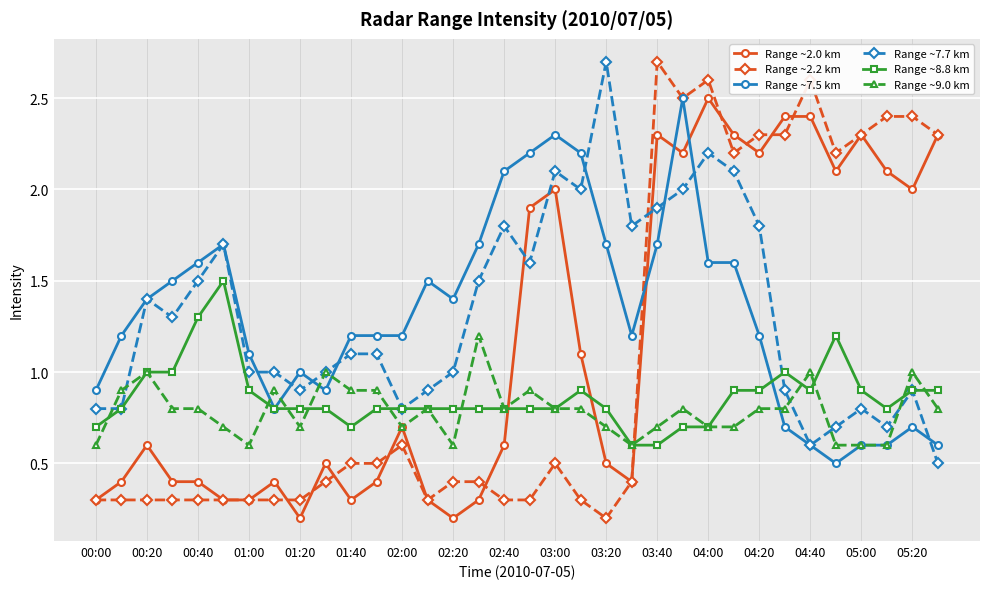

What is the value of the Range ~2.0 km point at the 34th from the left?

2.3